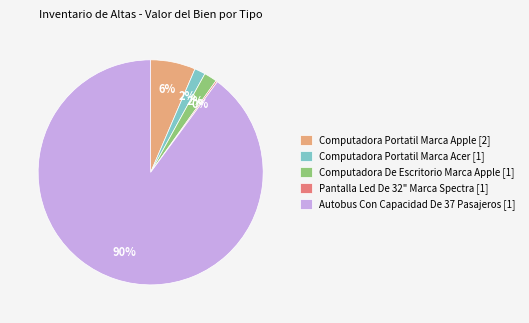

Is the sum of Computadora De Escritorio Marca Apple [1] and Autobus Con Capacidad De 37 Pasajeros [1] greater than half?

Yes